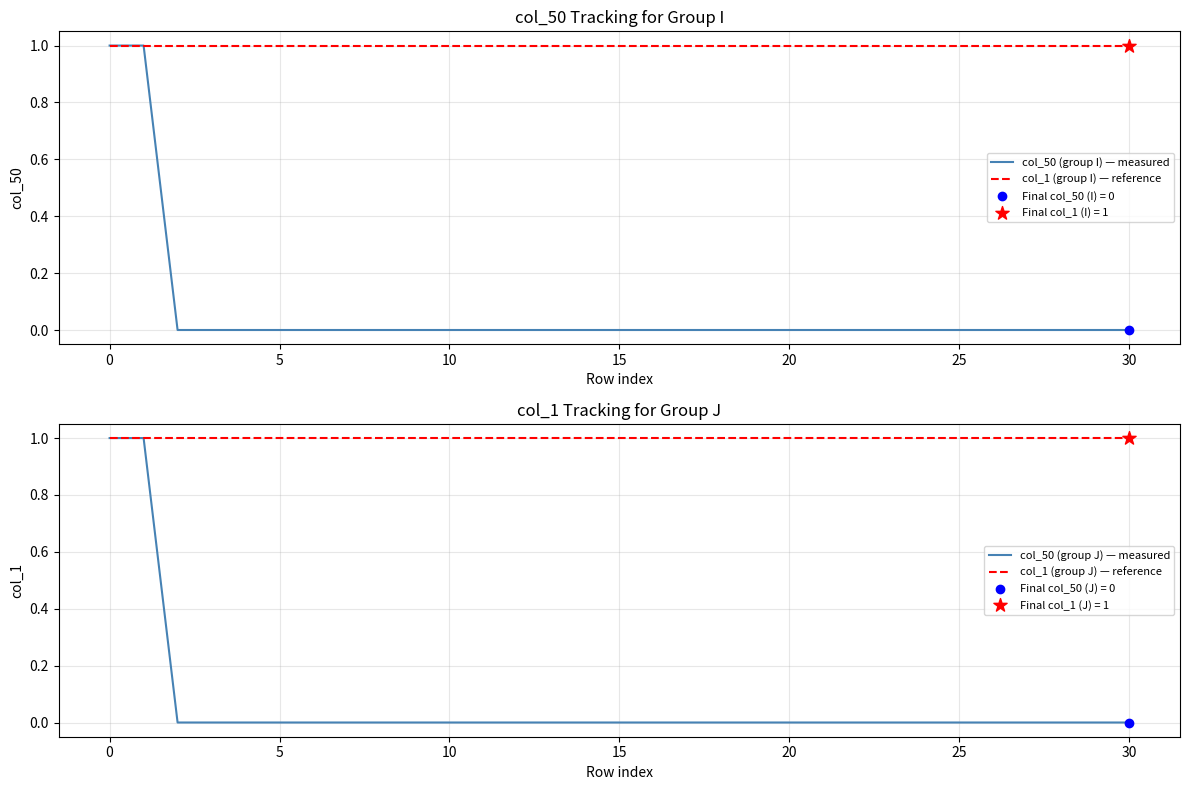

What are all the series names shown in the legend?

col_50 (group I) — measured, col_1 (group I) — reference, col_50 (group J) — measured, col_1 (group J) — reference